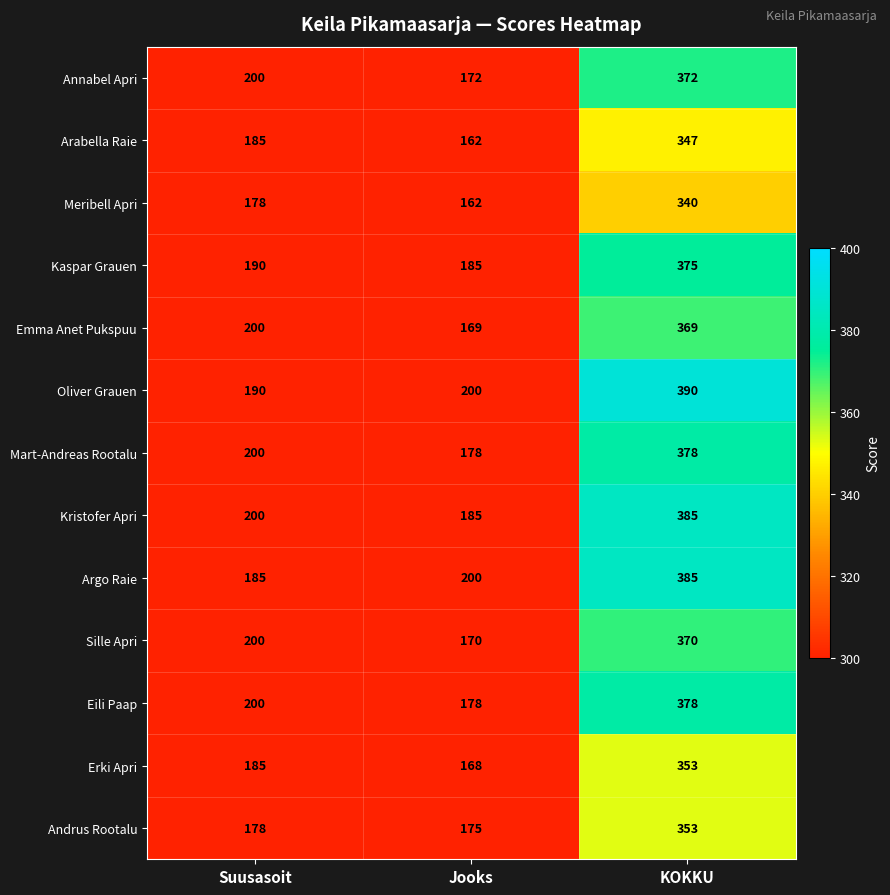

True or false: Annabel Apri has a value of 372 at KOKKU.

True